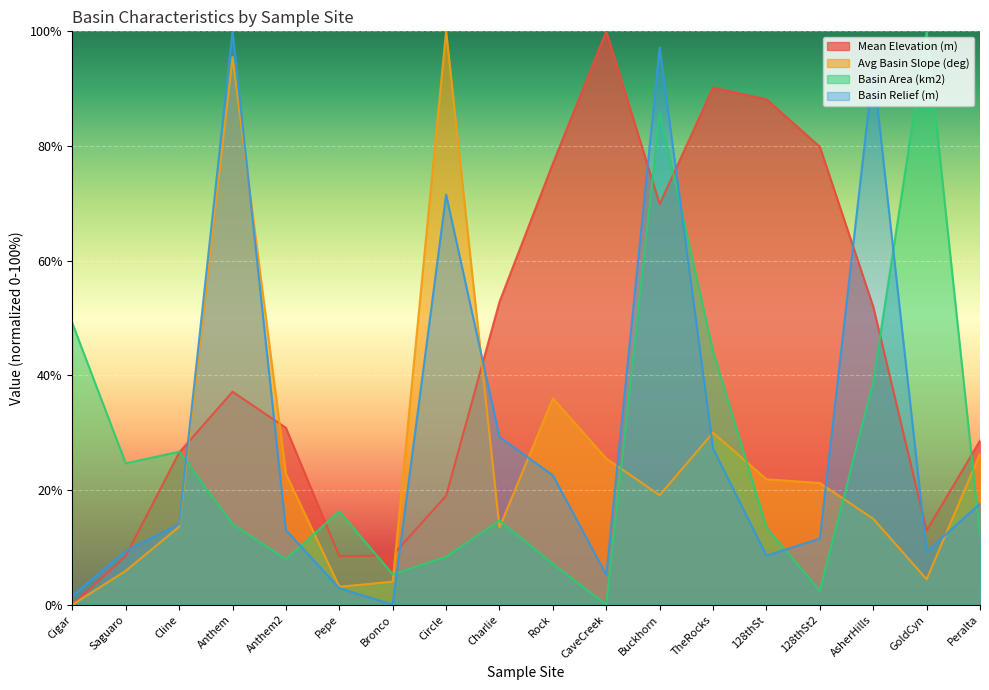

Is it true that Mean Elevation (m) equals 26.5 at Cline?

True